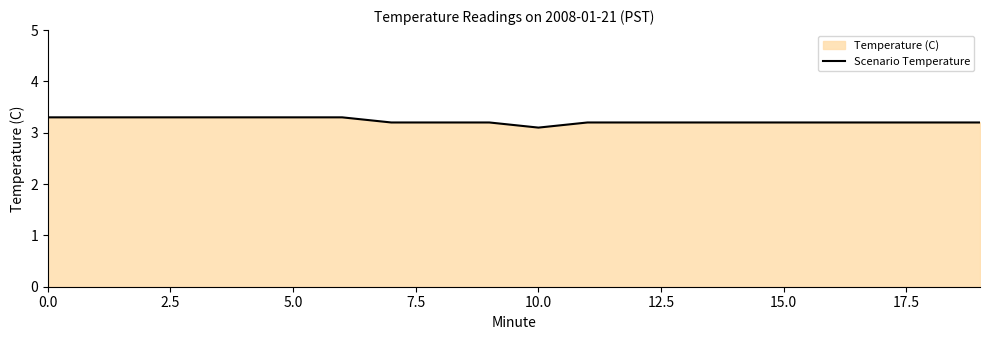

Does the chart have visible grid lines?

No